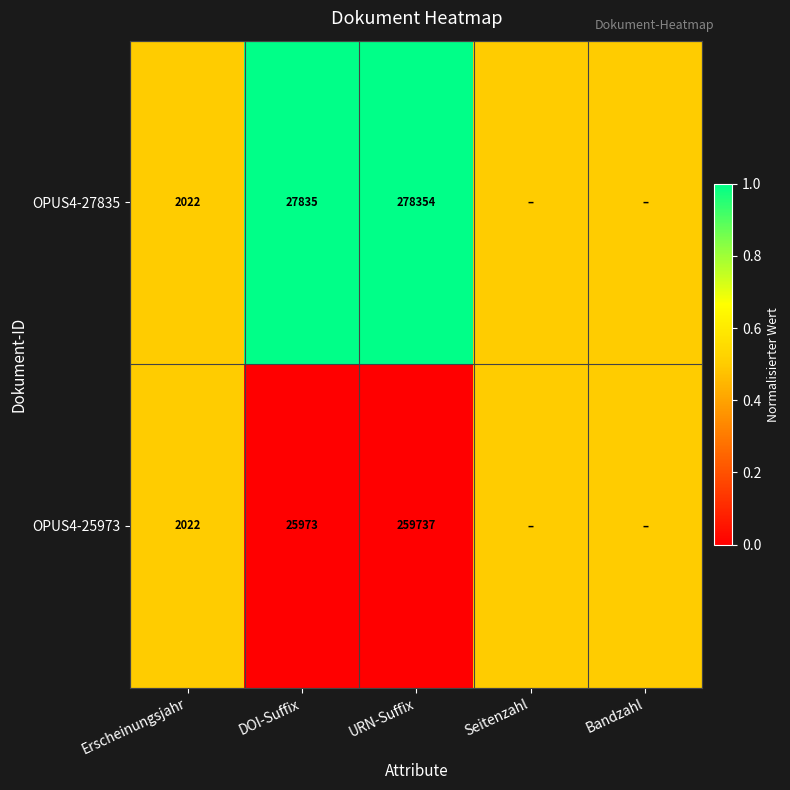

True or false: OPUS4-27835 has a value of 278354.0 at URN-Suffix.

True